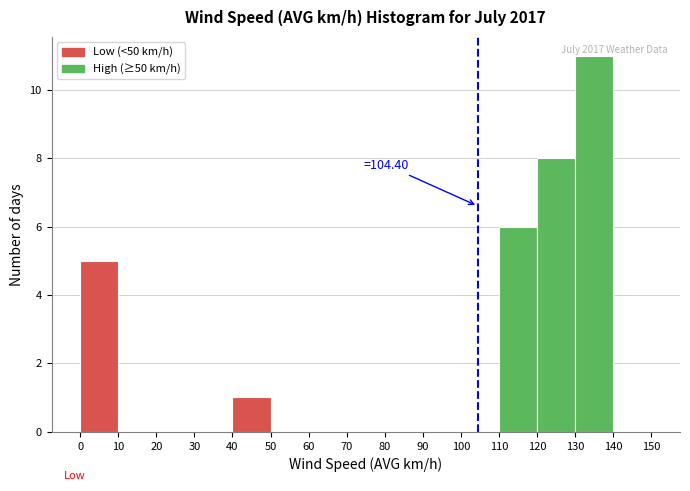

Over which range of the x-axis is the bar tallest?

130 to 140